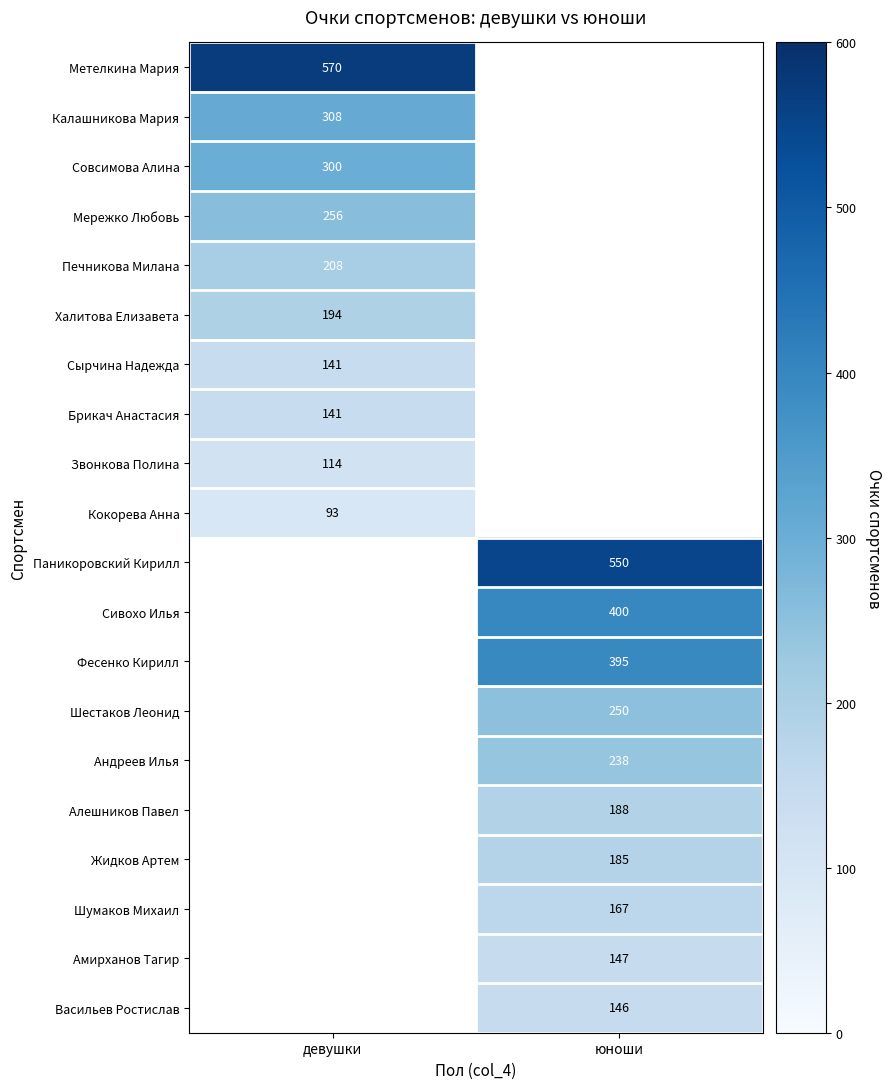

Is the value of Кокорева Анна at девушки greater than the value of Калашникова Мария at девушки?

No